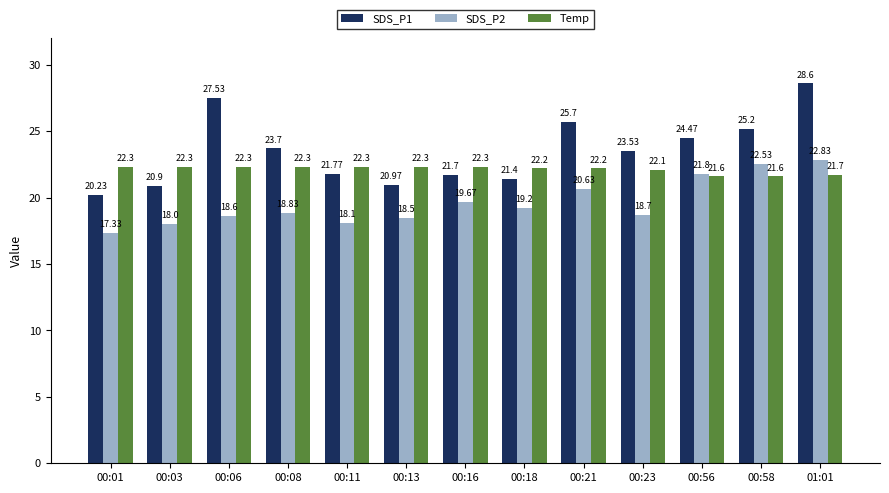

Which series changed the most between 00:18 and 00:58?

SDS_P1